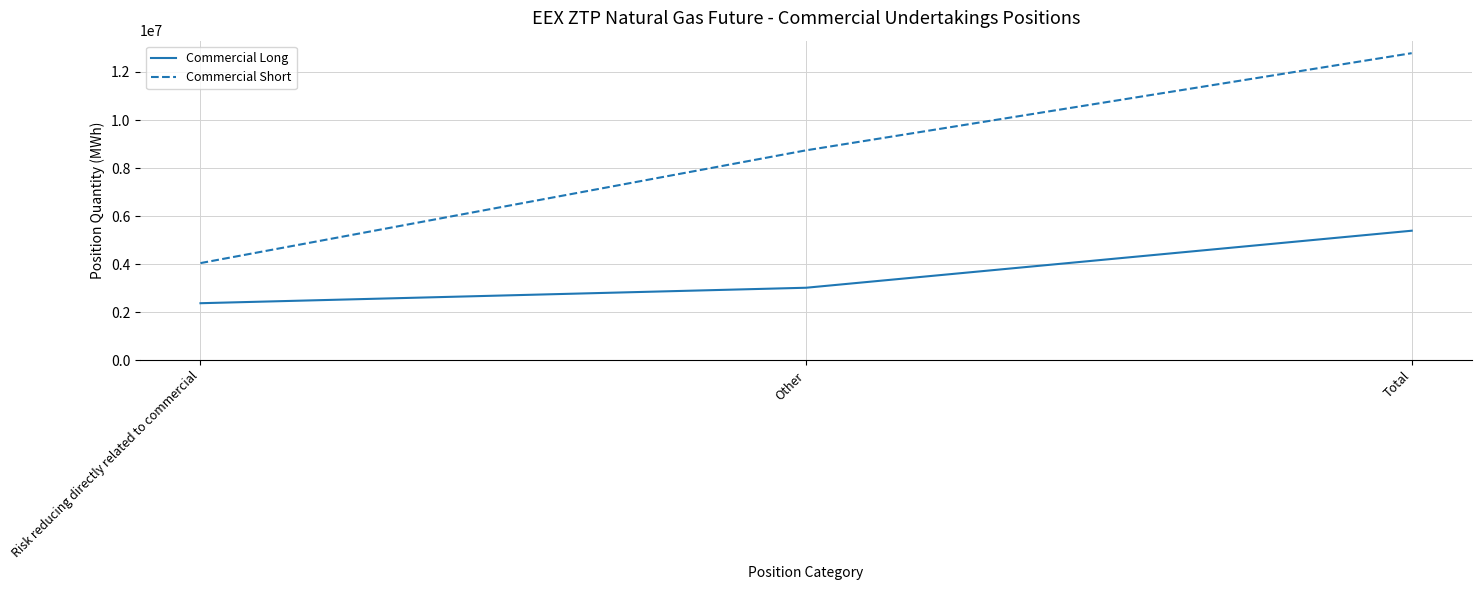

At which category is the sum across all series the highest?

Total